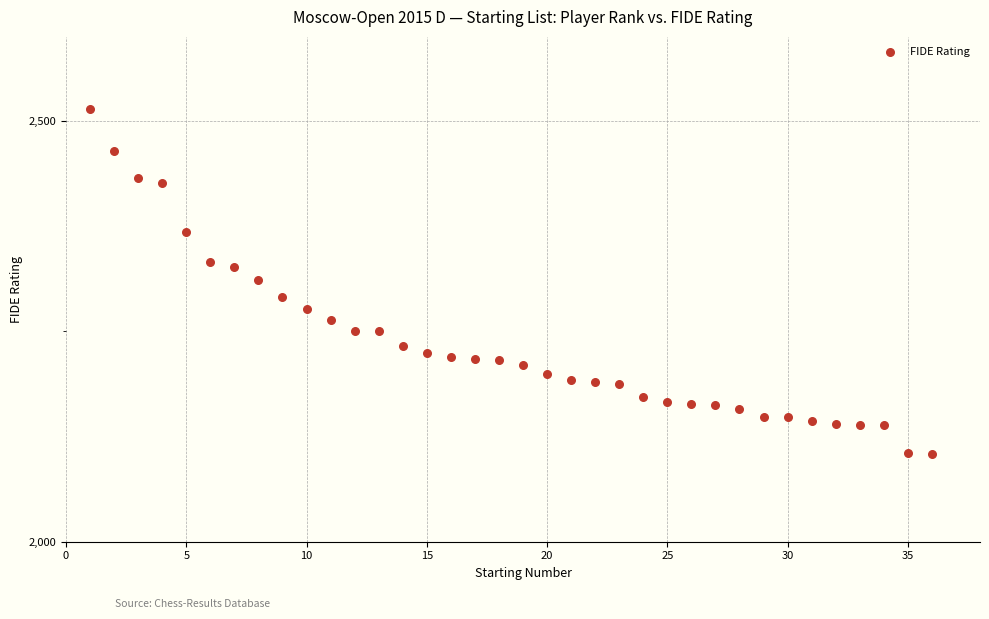

What is the range of Y values (max minus min)?

410